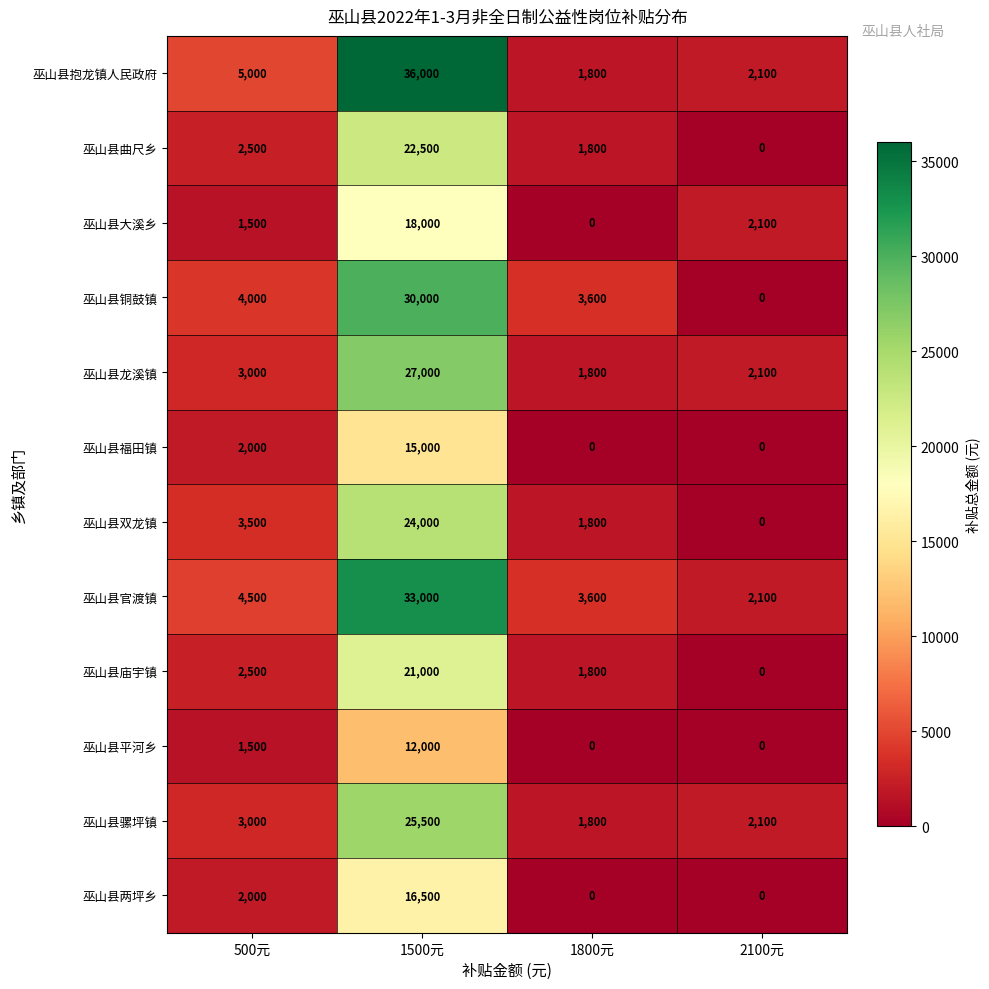

Which category has the highest value in the 巫山县官渡镇 series?

1500元